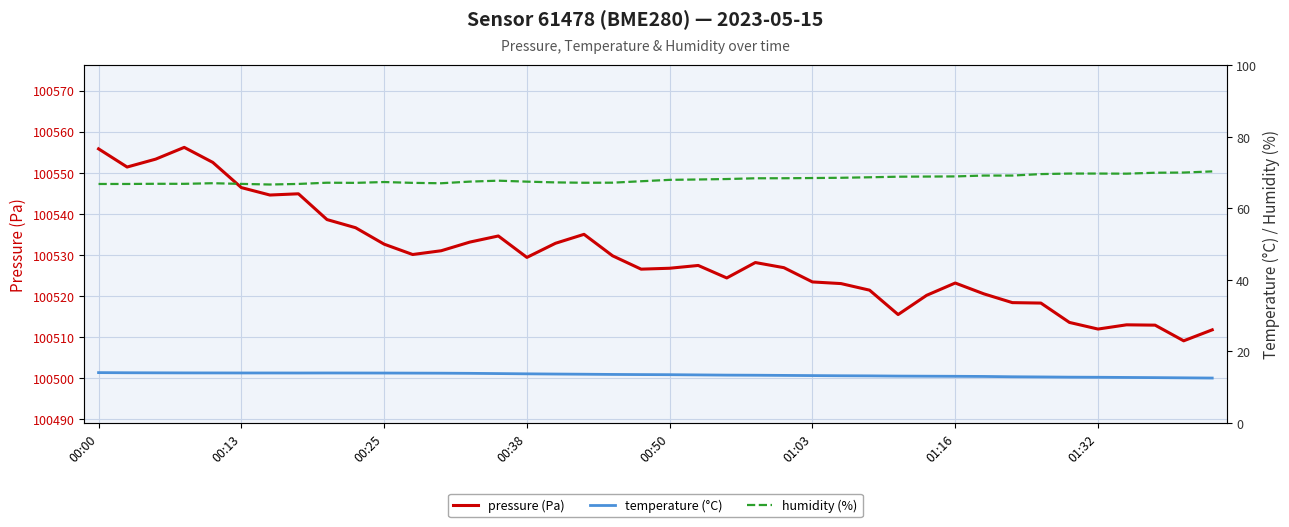

What is the total value across all series at 21?

100608.9